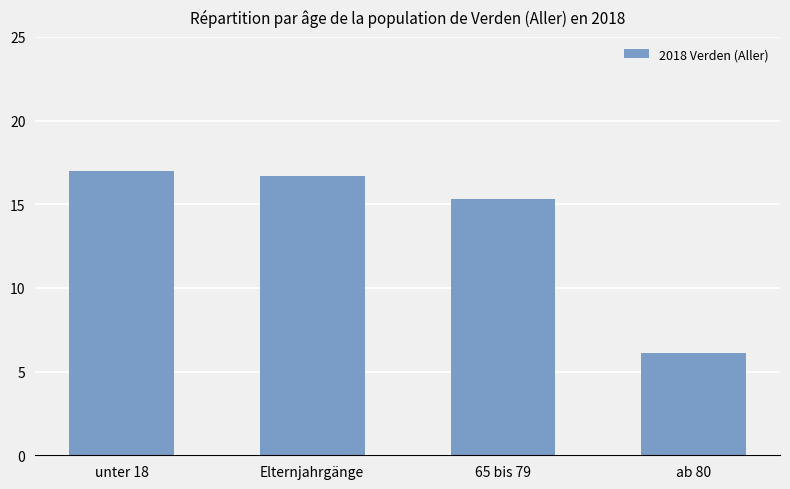

How many bars are there in total?

4